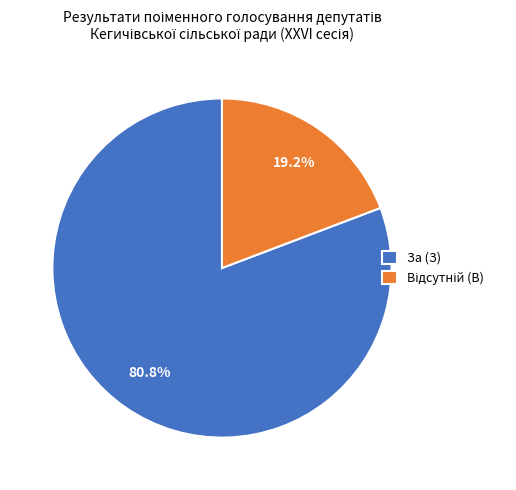

How many segments does this pie chart have?

2